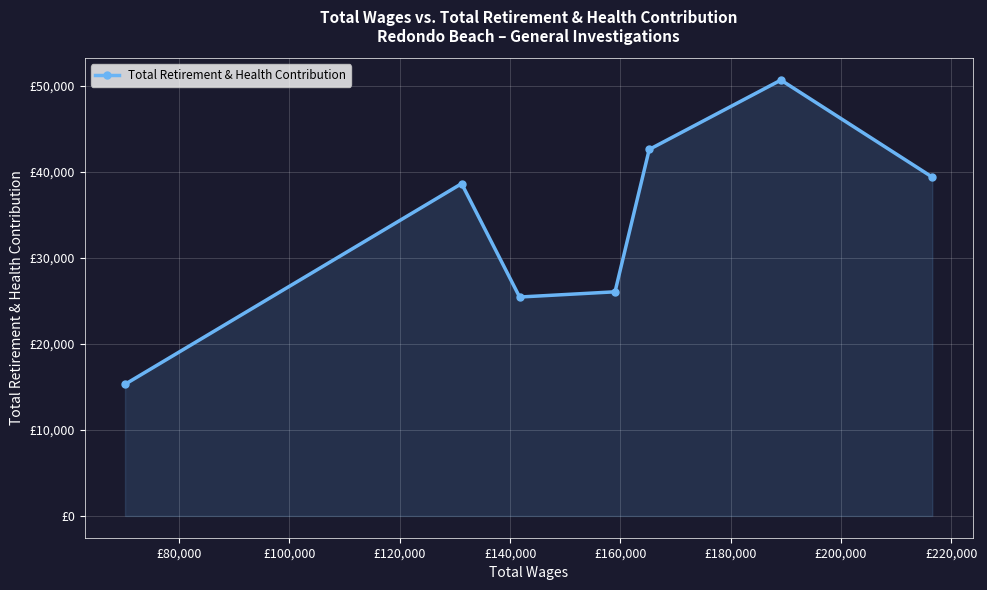

What is the average value?

34000